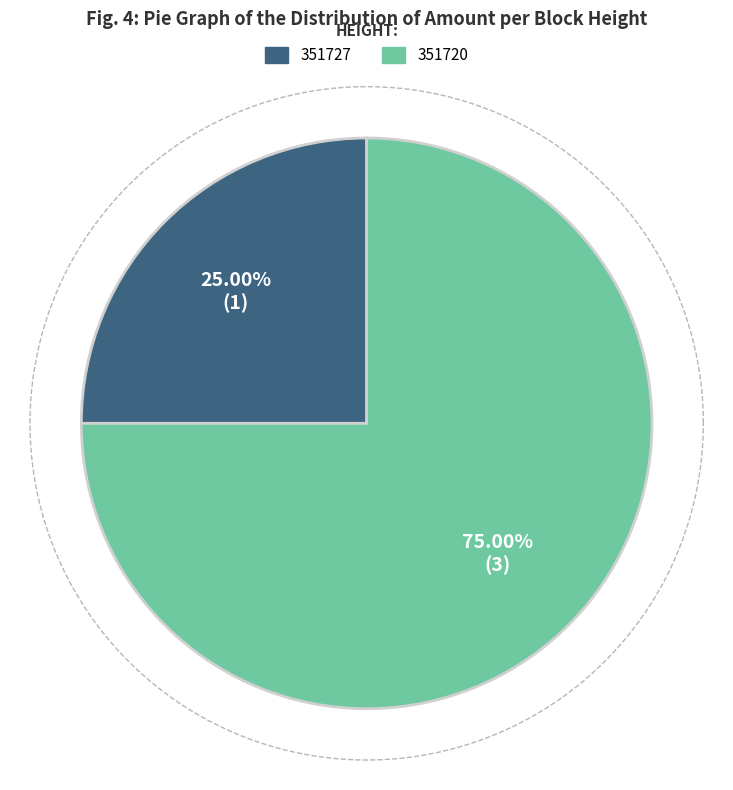

To the nearest percent, what is the combined percentage of 351727 and 351720?

100%